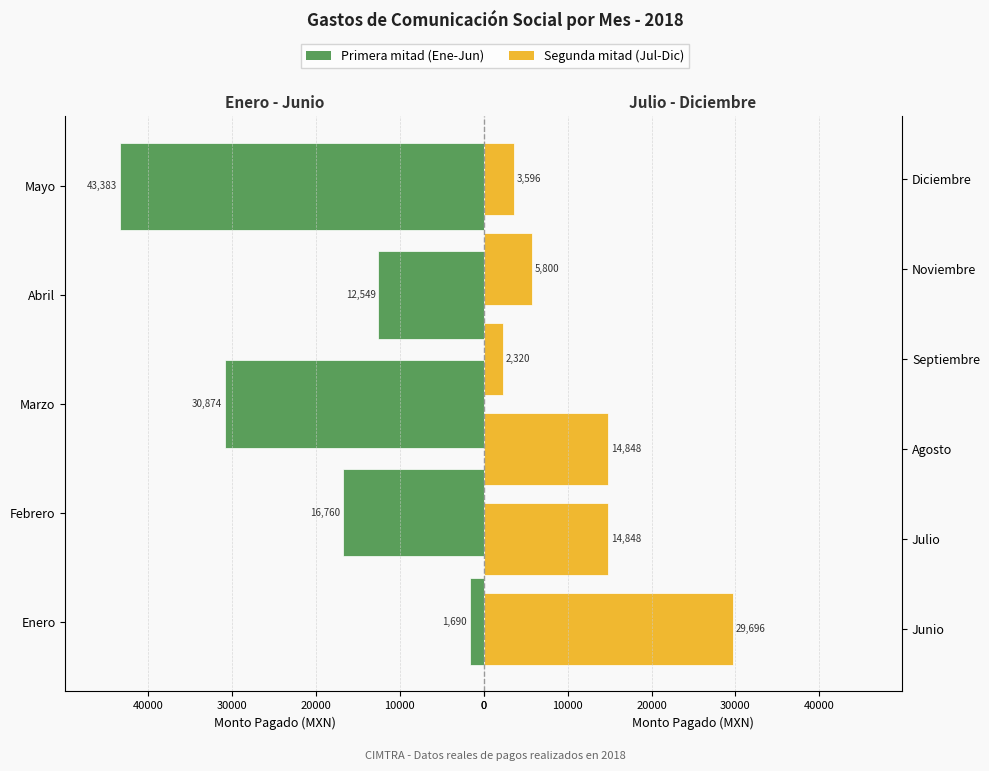

True or false: the data shows 24334.2 at Julio.

False